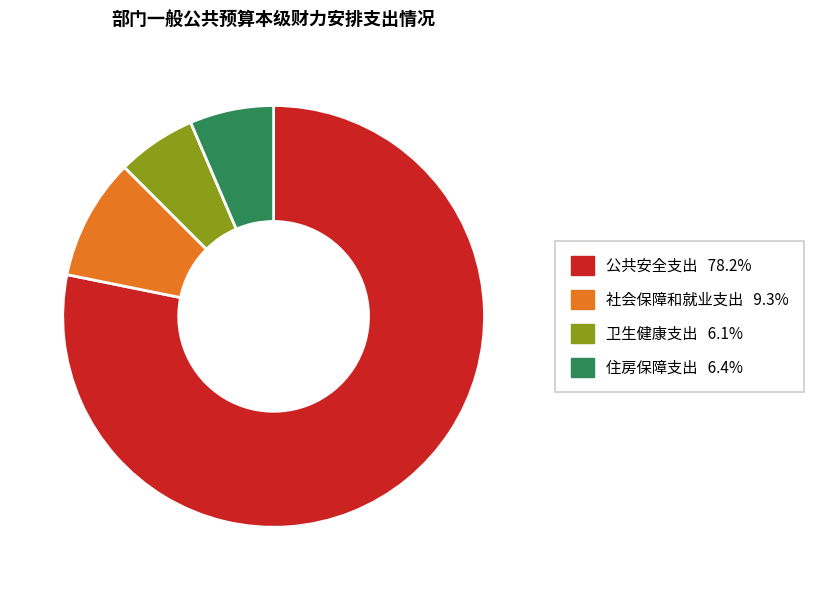

Approximately how many times larger is the value at 公共安全支出 compared to 卫生健康支出?

12.9